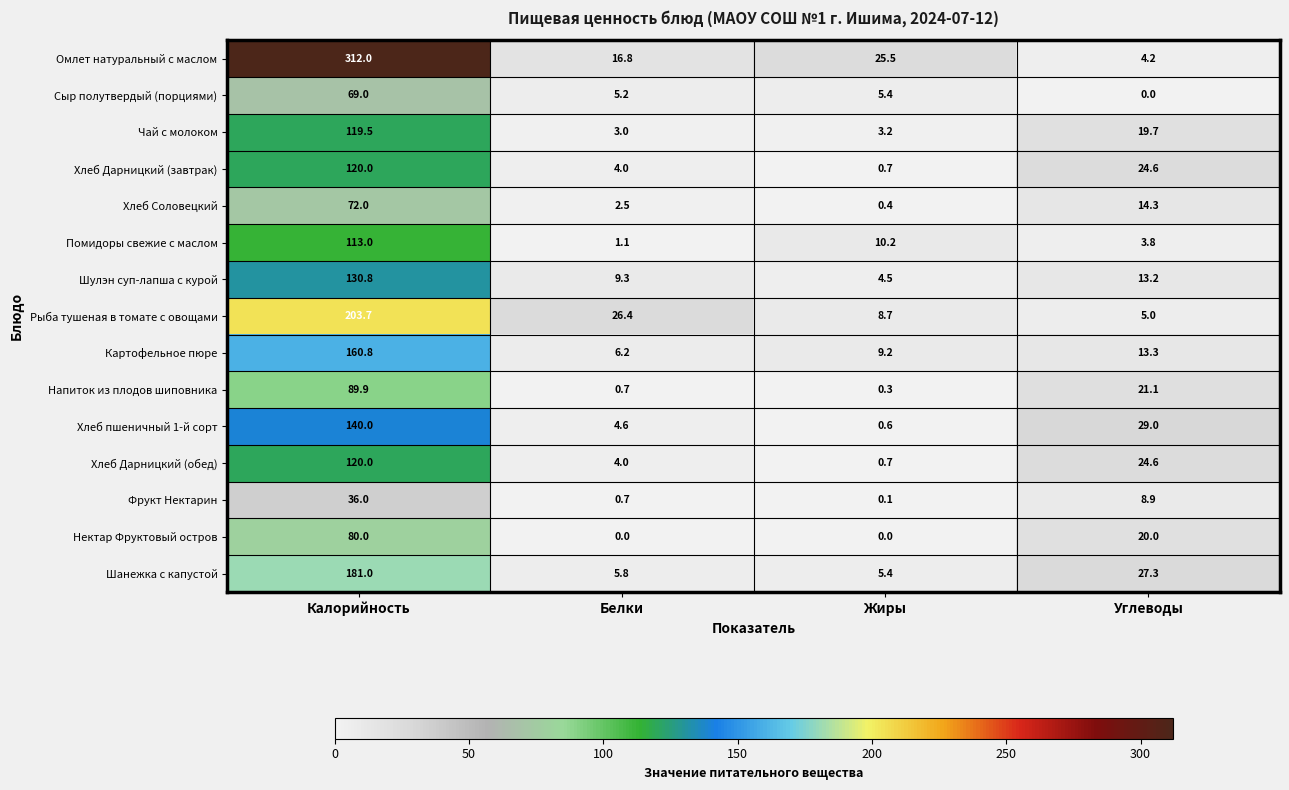

Between Калорийность and Жиры, which series saw the biggest shift?

Омлет натуральный с маслом